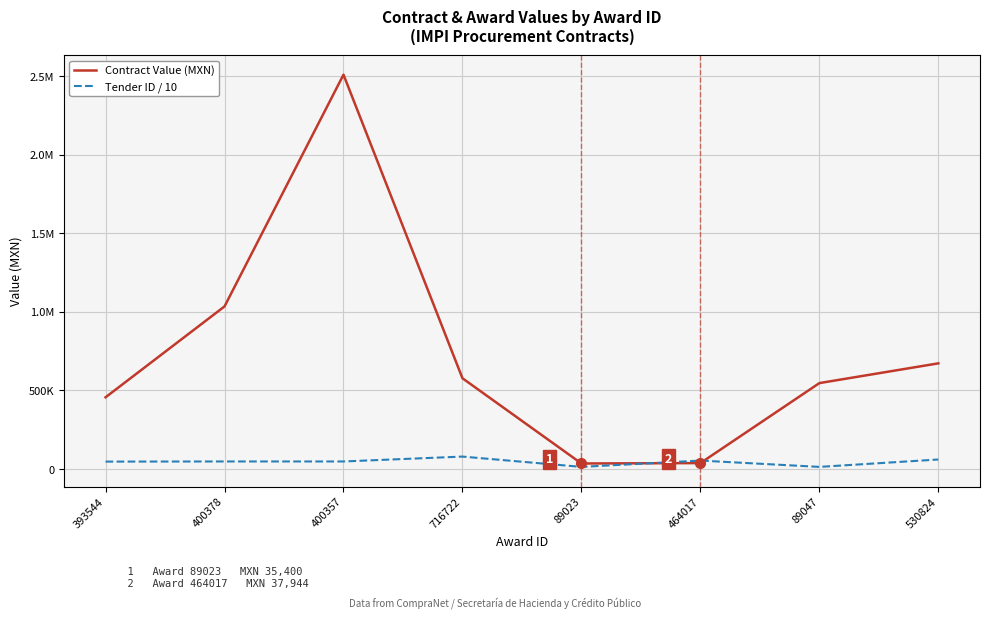

True or false: Contract Value (MXN) has more than 2 points higher than both neighbors.

False